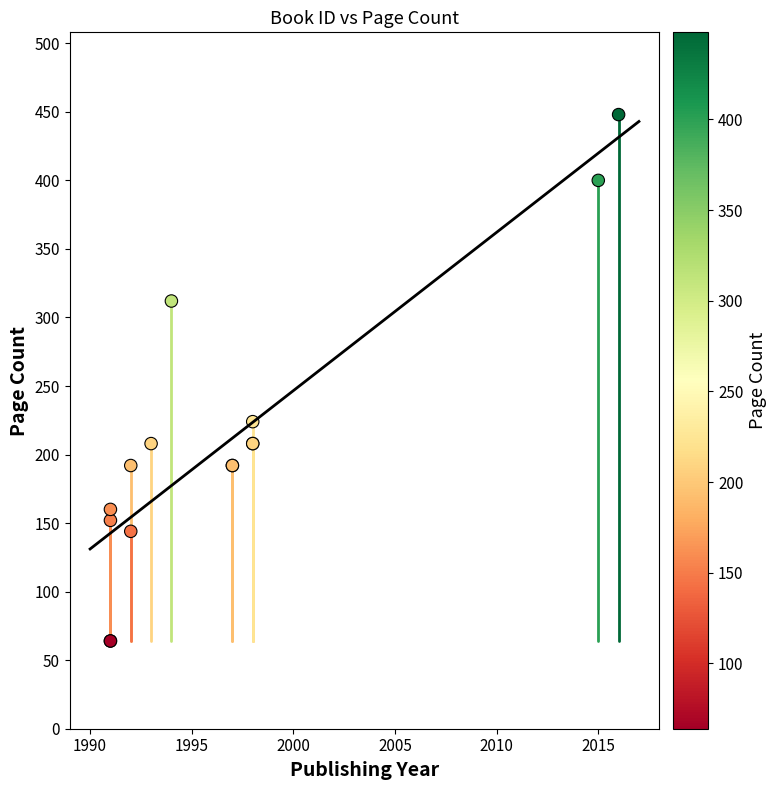

What Y value in the scatter plot is closest to 256?

224